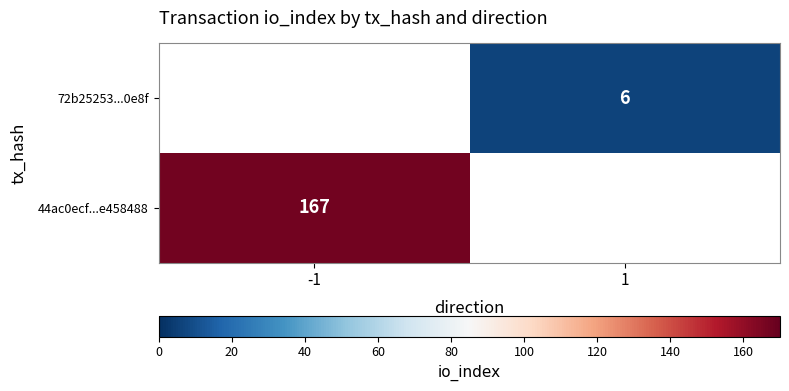

Which label corresponds to the largest value in the chart?

-1